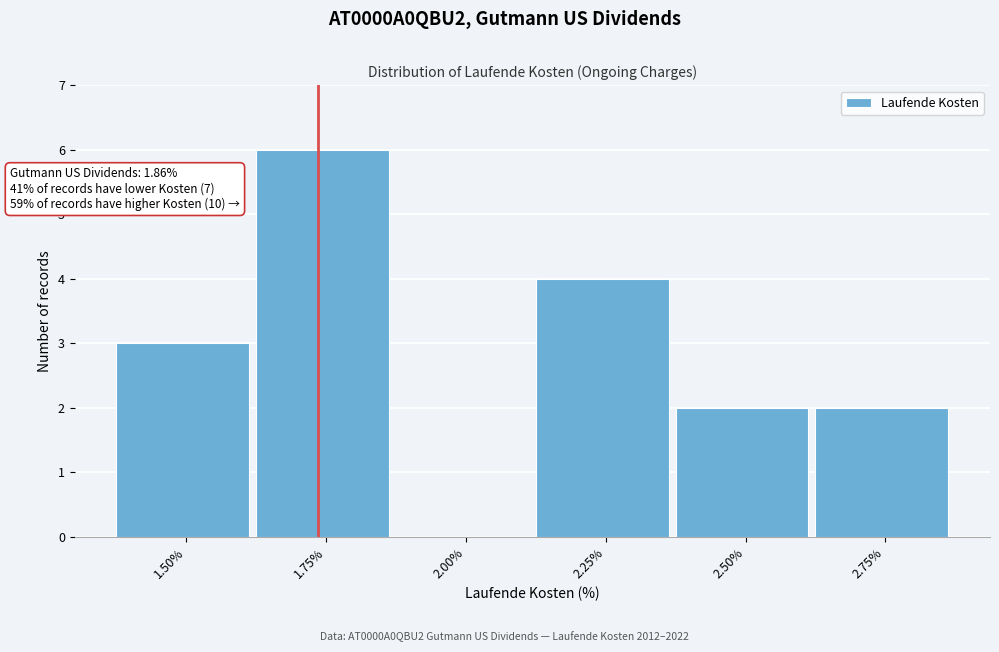

Reading left to right, what are all the values shown in this chart?

1.50%=3	1.75%=6	2.00%=0	2.25%=4	2.50%=2	2.75%=2